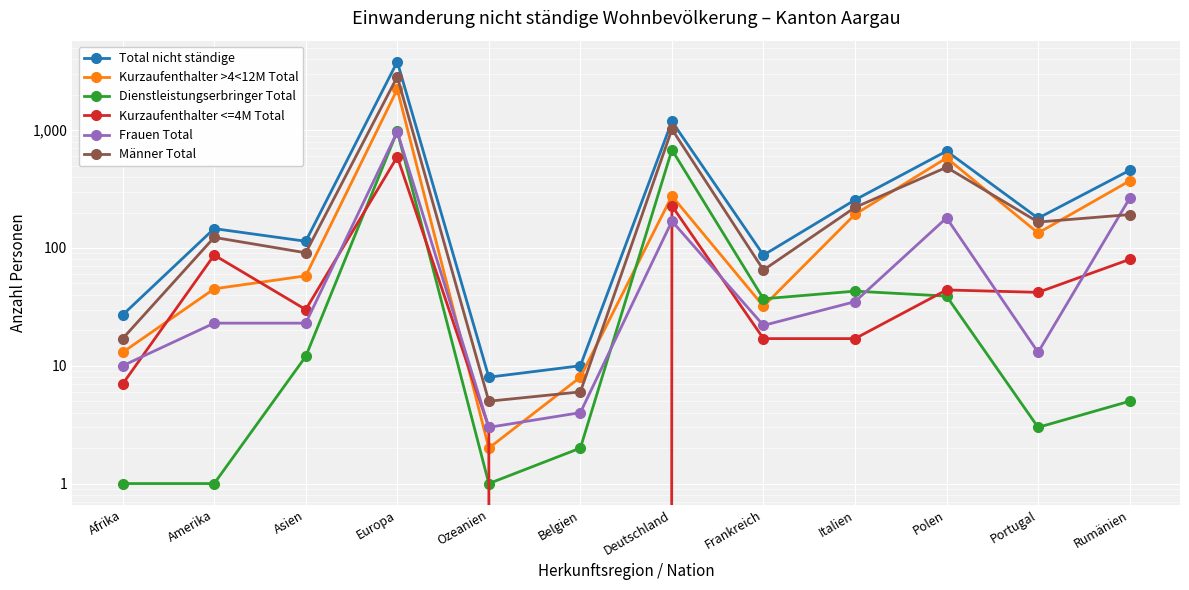

What is the value of the Kurzaufenthalter >4<12M Total point at the 12th from the left?

371